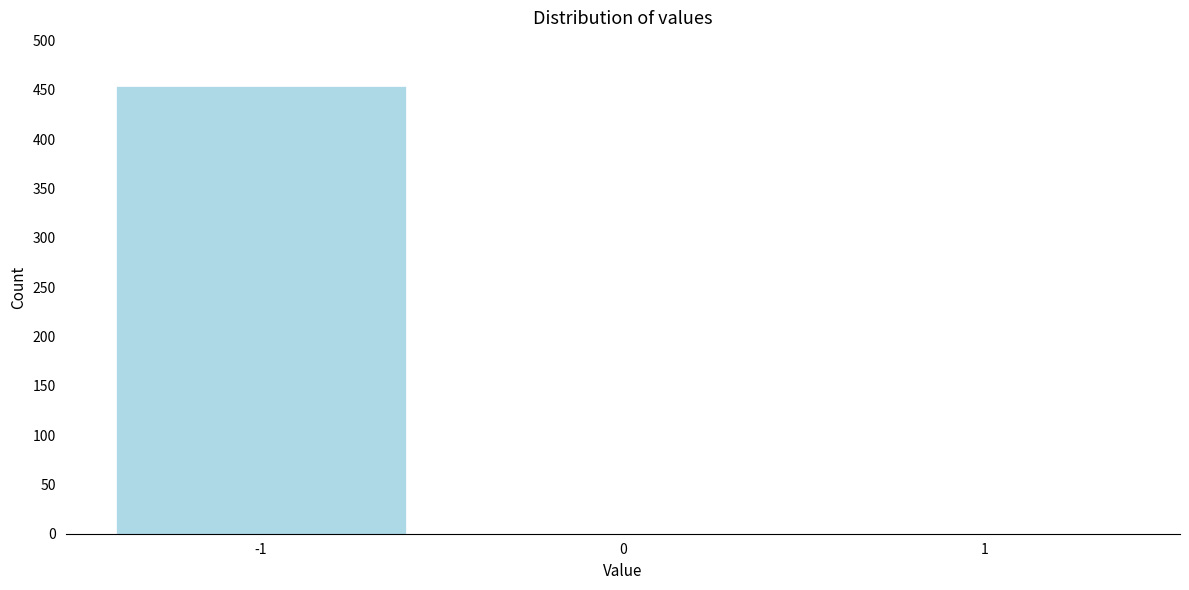

Reading left to right, transcribe all the data shown in this chart.

-1=454	0=0	1=0